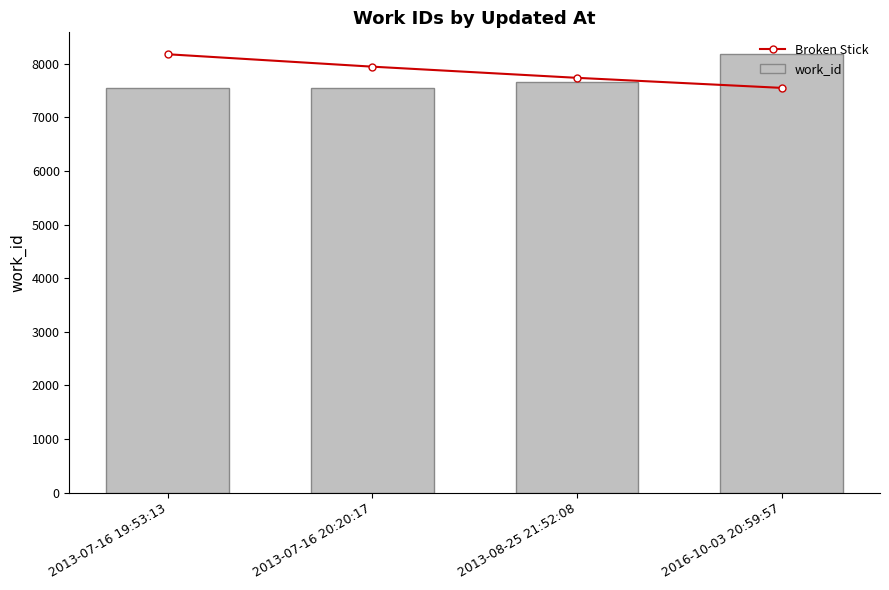

Is the value of Broken Stick at 2013-07-16 20:20:17 greater than the value of work_id at 2016-10-03 20:59:57?

No